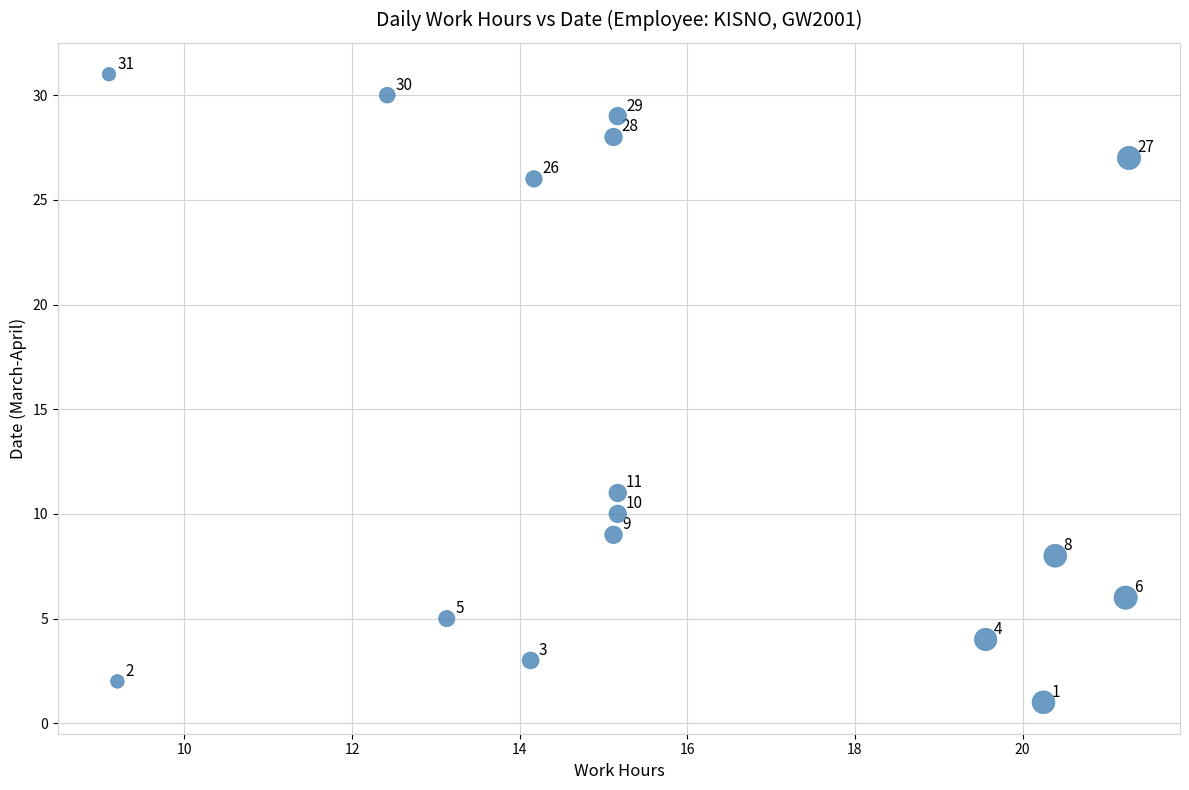

What Y value in the scatter plot is closest to 16?

11